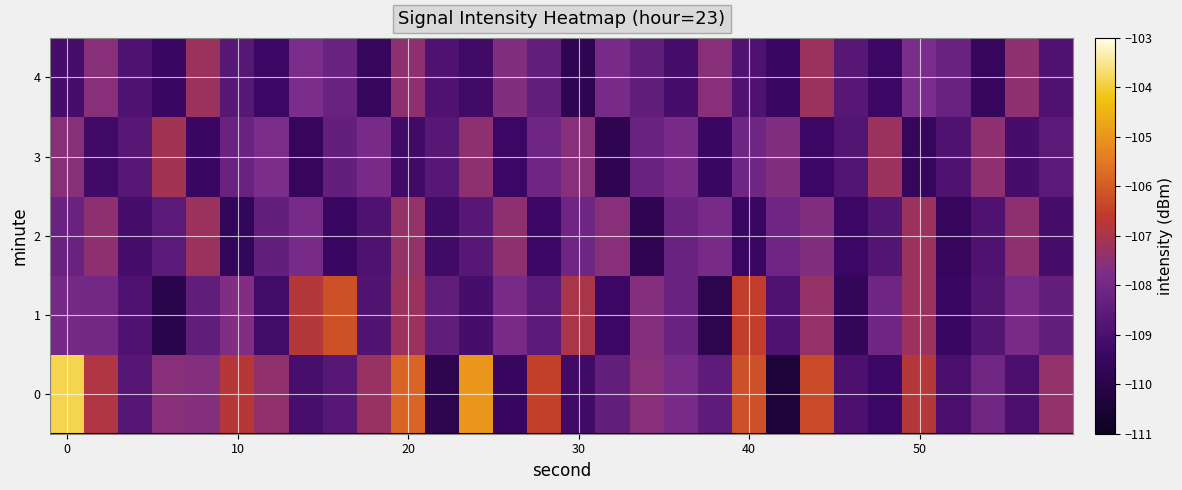

Rank the series by their maximum value, from lowest to highest.

2, 4, 3, 1, 0